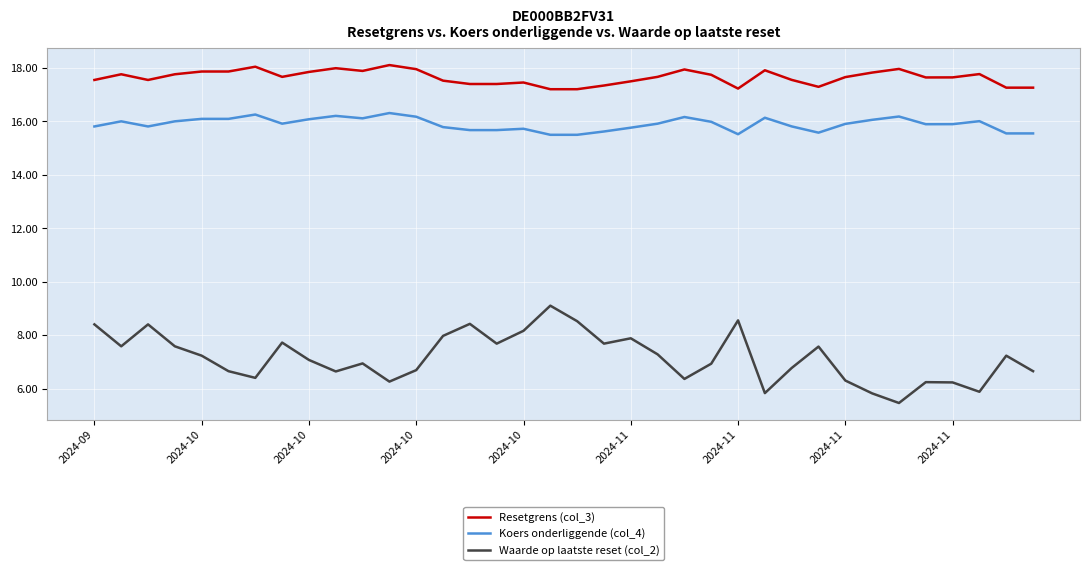

Which series has the largest range (max minus min)?

Waarde op laatste reset (col_2)